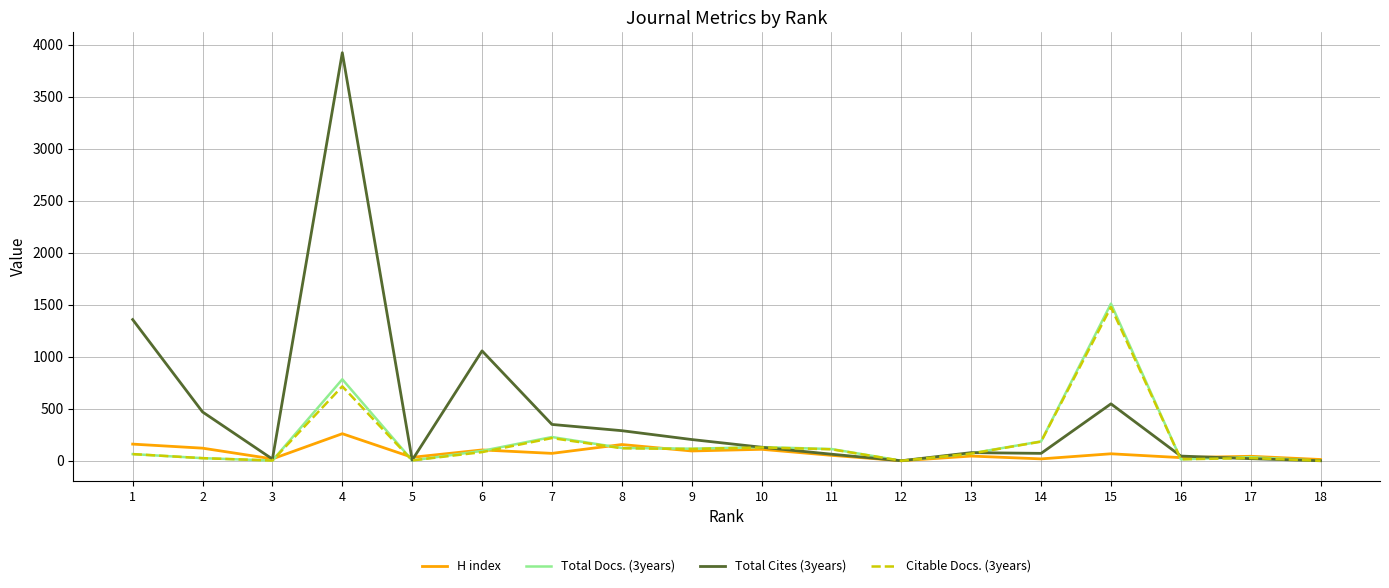

The Citable Docs. (3years) series shows 113 at 9. True or false?

True